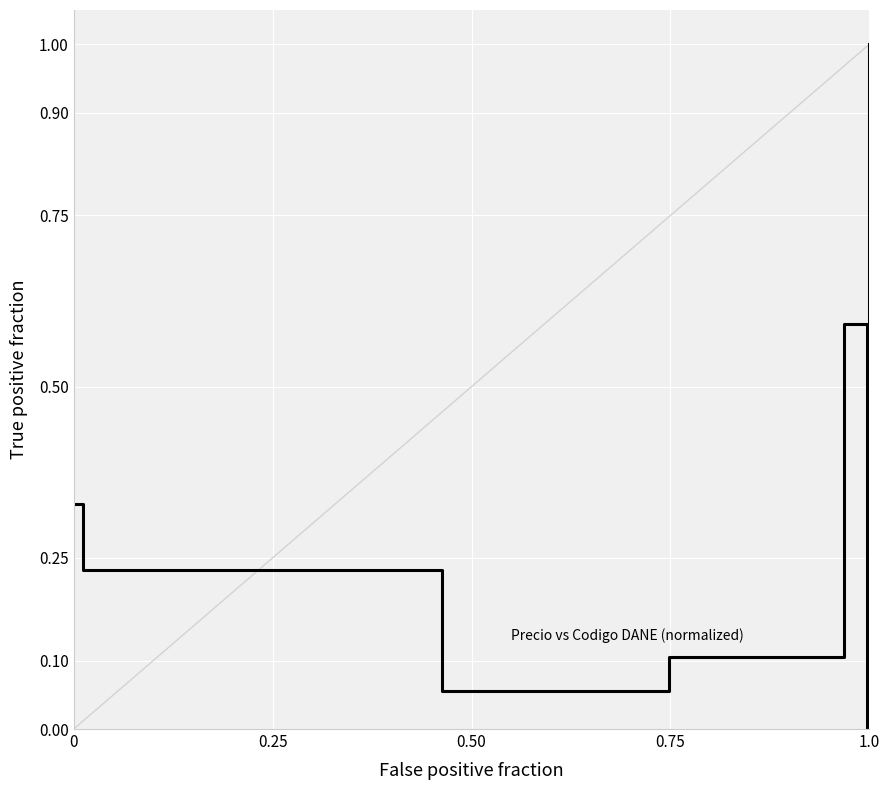

How many values are above zero?

20